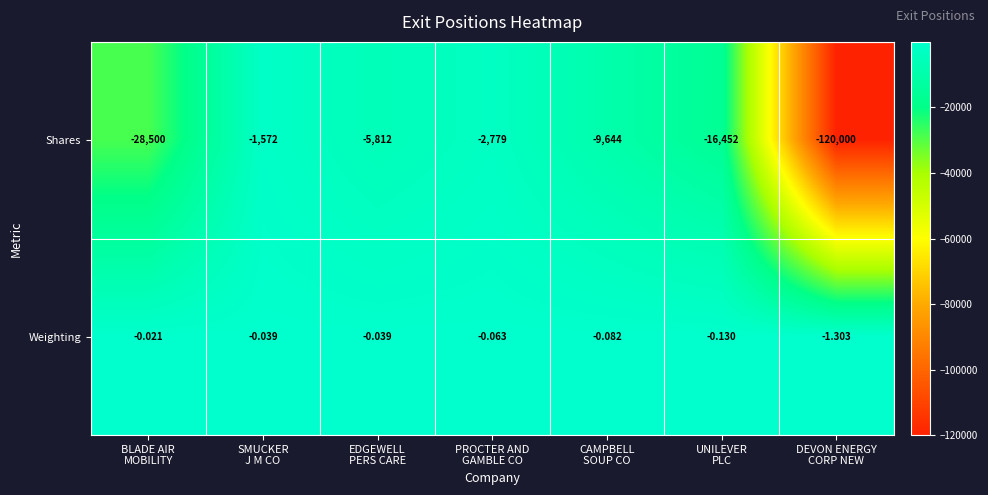

Which series has the largest total across all categories?

Weighting